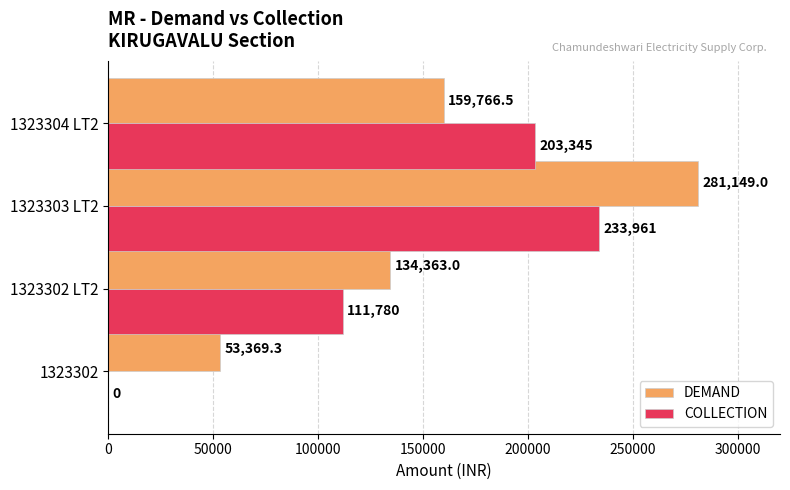

Between 1323302 LT2 and 1323303 LT2, which series saw the biggest shift?

DEMAND